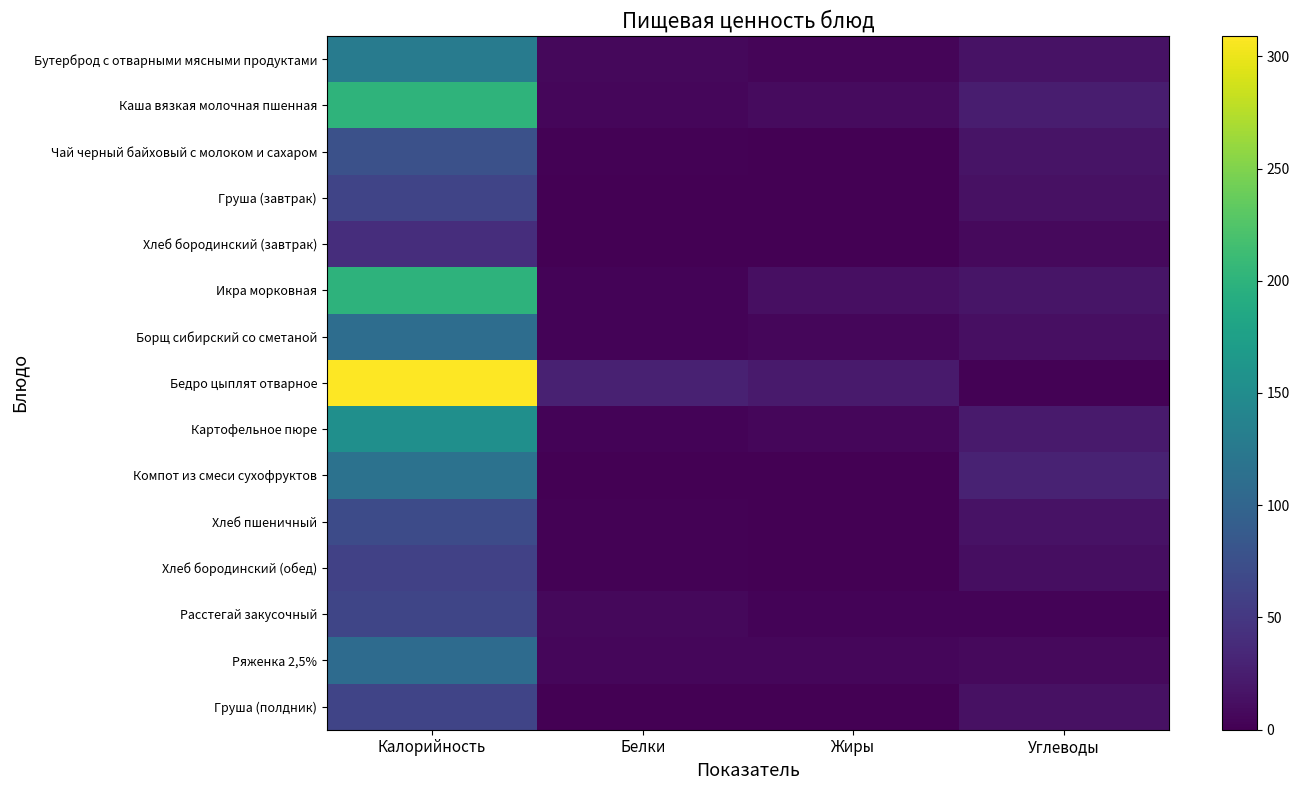

Reading left to right, list all the values displayed in this chart.

Бутерброд с отварными мясными продуктами: Калорийность=128	Белки=7	Жиры=4	Углеводы=15
Каша вязкая молочная пшенная: Калорийность=201	Белки=5	Жиры=9	Углеводы=25
Чай черный байховый с молоком и сахаром: Калорийность=77	Белки=2	Жиры=1	Углеводы=16
Груша (завтрак): Калорийность=63	Белки=1	Жиры=0	Углеводы=14
Хлеб бородинский (завтрак): Калорийность=40	Белки=1	Жиры=0	Углеводы=8
Икра морковная: Калорийность=200	Белки=3	Жиры=13	Углеводы=17
Борщ сибирский со сметаной: Калорийность=110	Белки=3	Жиры=5	Углеводы=13
Бедро цыплят отварное: Калорийность=309	Белки=28	Жиры=22	Углеводы=2
Картофельное пюре: Калорийность=154	Белки=3	Жиры=5	Углеводы=22
Компот из смеси сухофруктов: Калорийность=116	Белки=0	Жиры=0	Углеводы=29
Хлеб пшеничный: Калорийность=71	Белки=2	Жиры=0	Углеводы=15
Хлеб бородинский (обед): Калорийность=60	Белки=2	Жиры=0	Углеводы=12
Расстегай закусочный: Калорийность=65	Белки=7	Жиры=3	Углеводы=3
Ряженка 2,5%: Калорийность=108	Белки=6	Жиры=5	Углеводы=8
Груша (полдник): Калорийность=63	Белки=1	Жиры=0	Углеводы=14